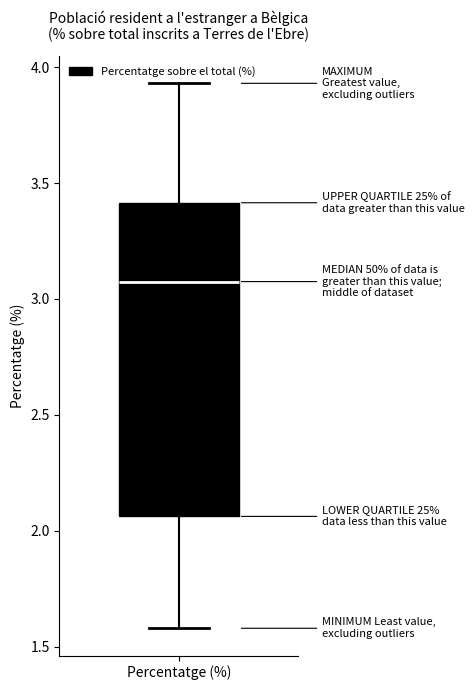

Read this box plot against the y-axis: the position of the median line, the range covered by the box, and the ends of both whiskers. The values are not printed on the chart, so give them approximately, as read against the axis.

median 3.10, box 2.05 to 3.40, whiskers 1.60 to 3.95